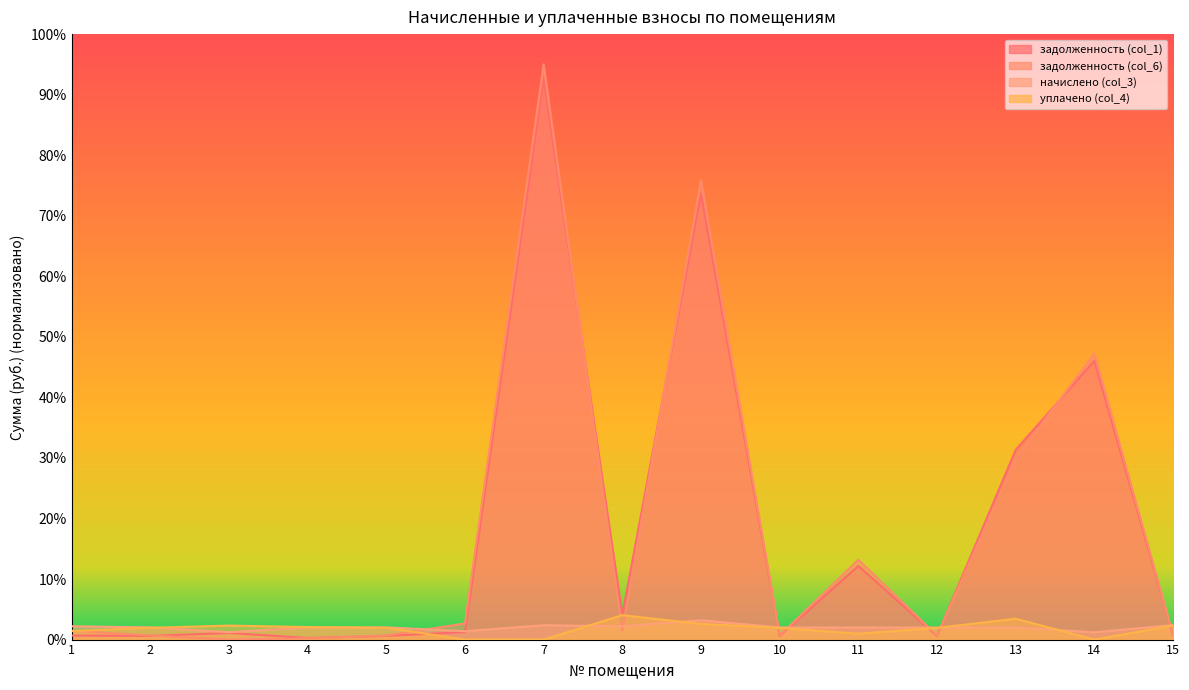

How many data points does each series have?

15